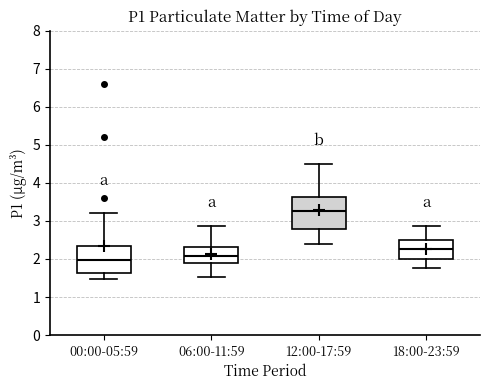

Where is the lower edge of the box for 18:00-23:59 on the y-axis? The values are not printed on the chart, so give them approximately, as read against the axis.

2.0